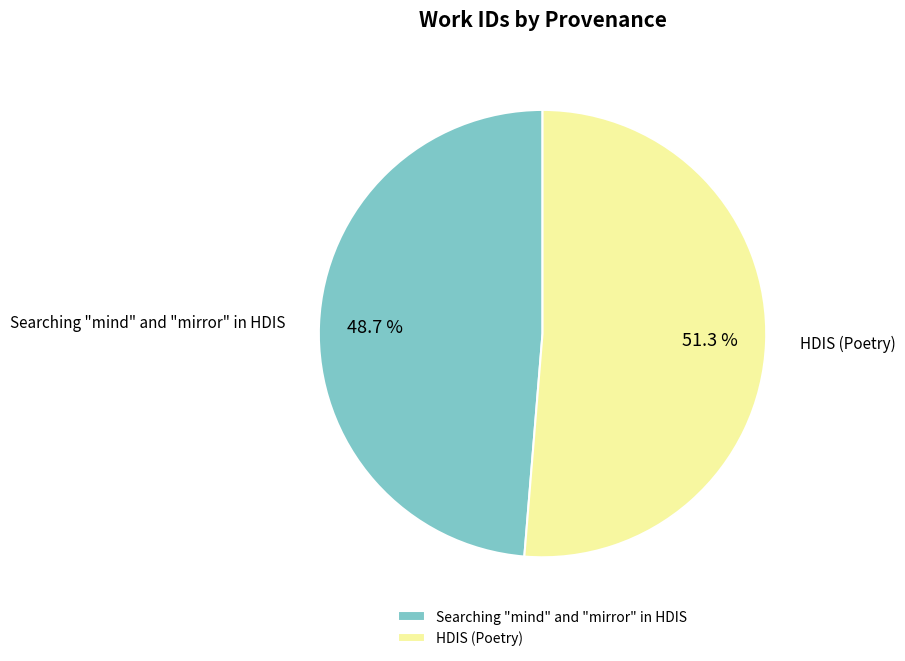

Is the sum of Searching "mind" and "mirror" in HDIS and HDIS (Poetry) greater than half?

Yes